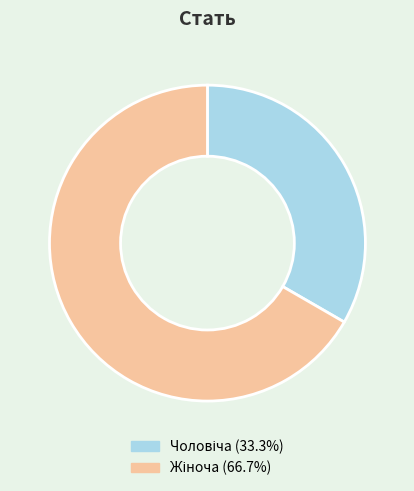

Is there a majority slice in this chart?

Yes